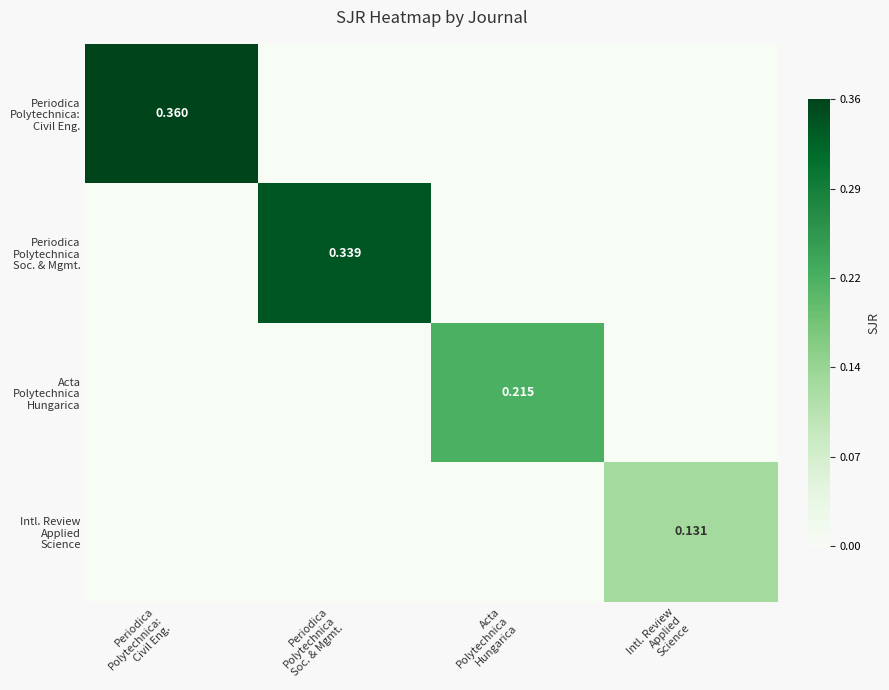

Where is Periodica Polytechnica Soc. & Mgmt. nearest to the value 0?

Periodica Polytechnica: Civil Eng.